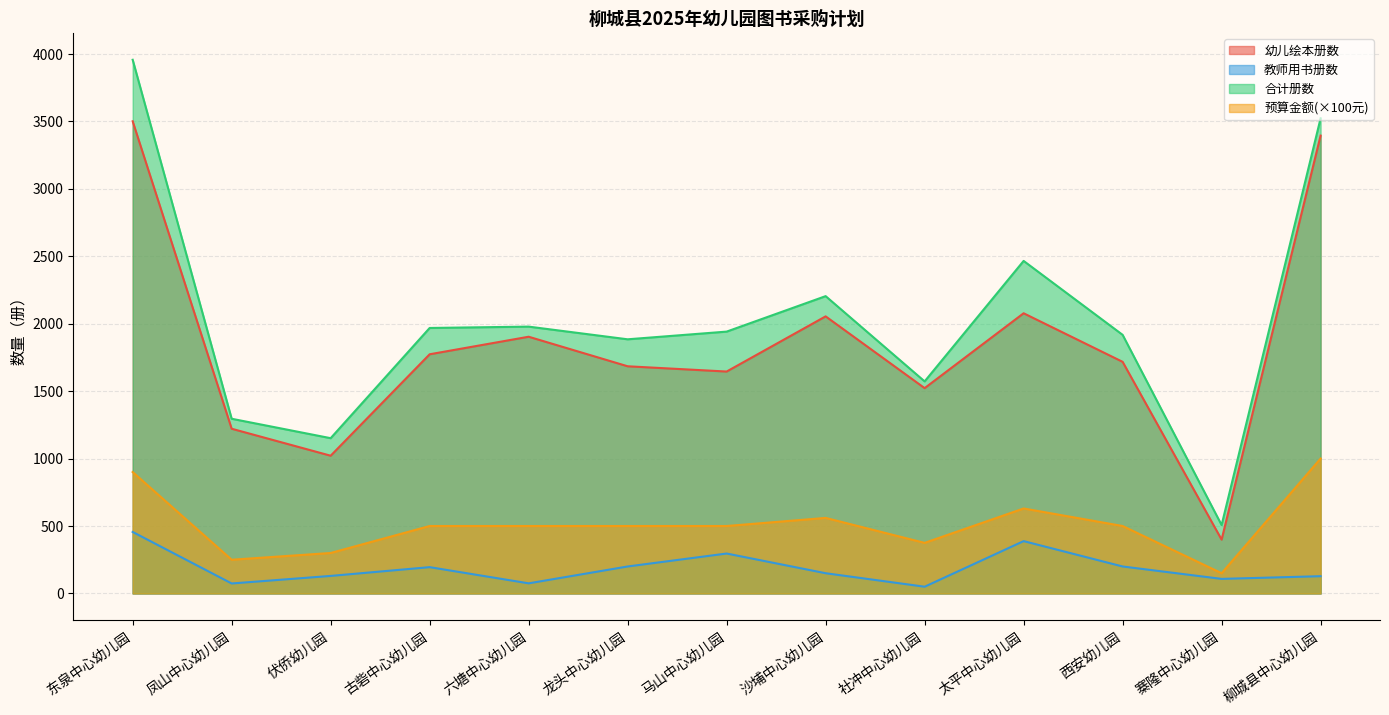

In 教师用书册数, how many points are higher than both neighbors (excluding endpoints)?

3